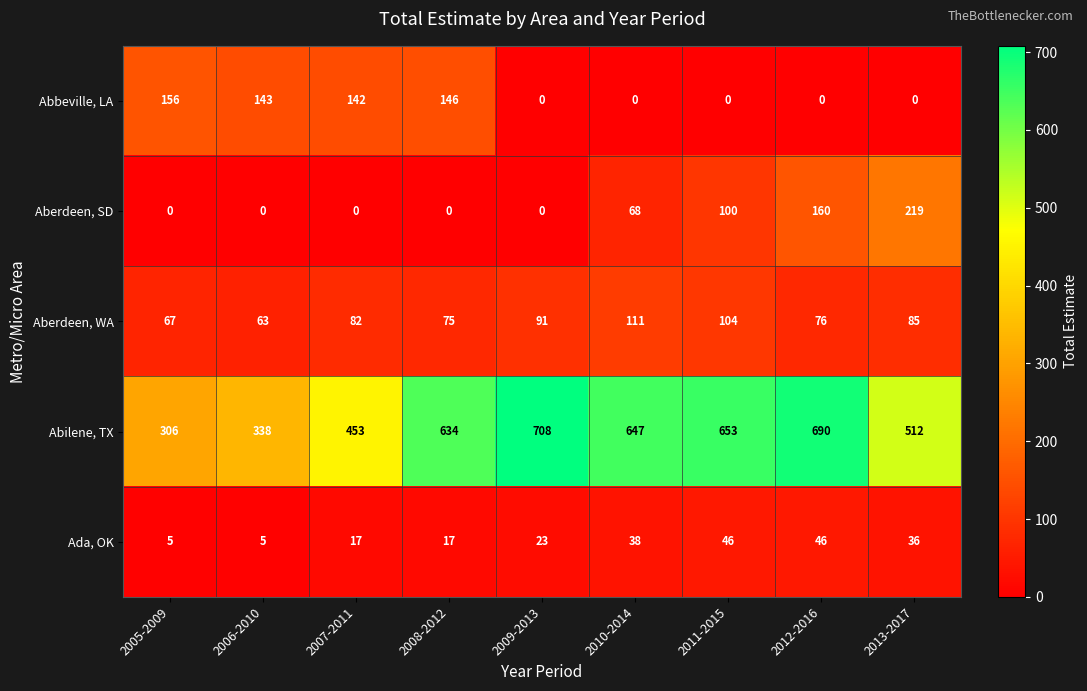

At which category is the sum across all series the highest?

2012-2016